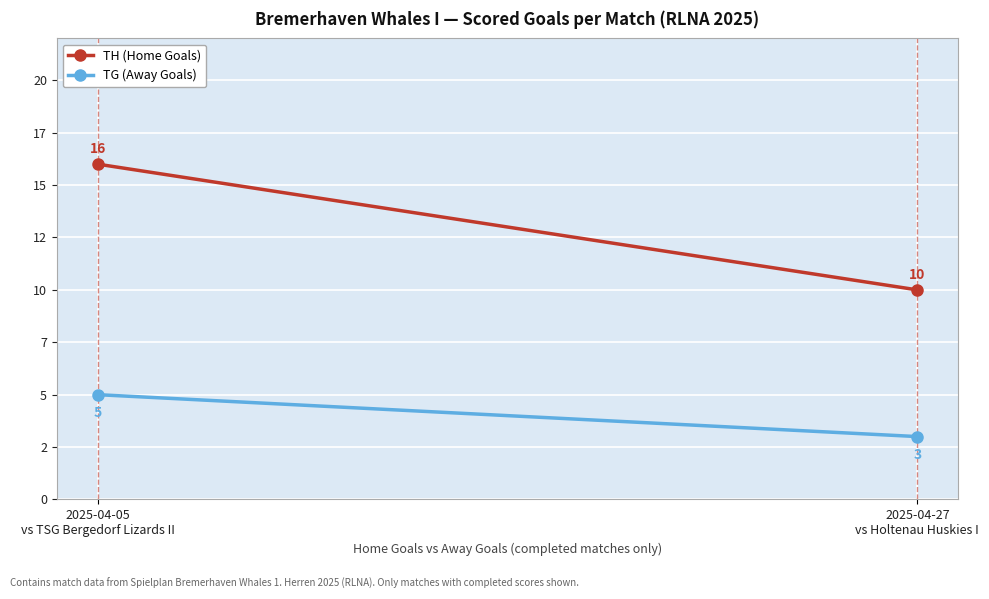

What is the greatest value displayed?

16